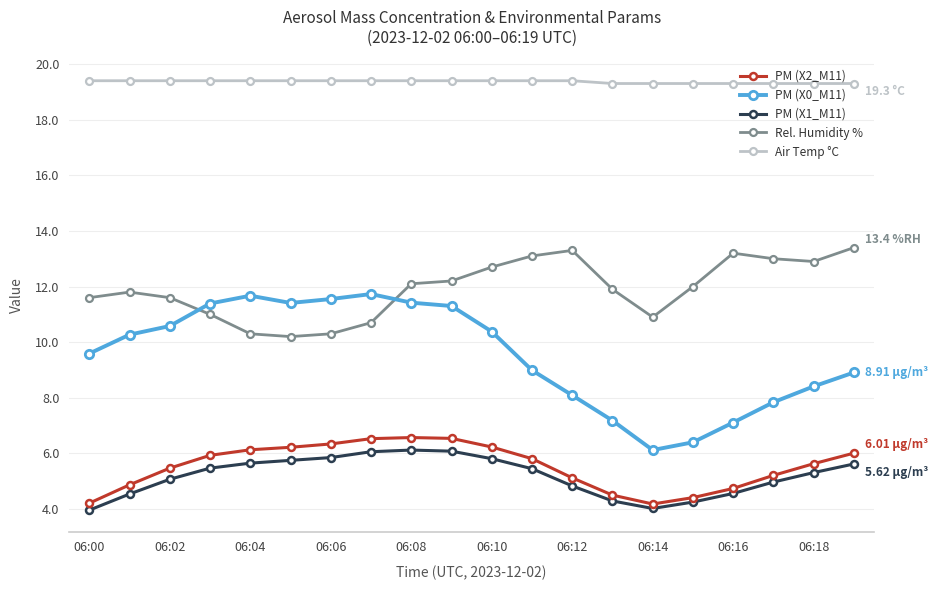

How many series are shown in this chart?

5